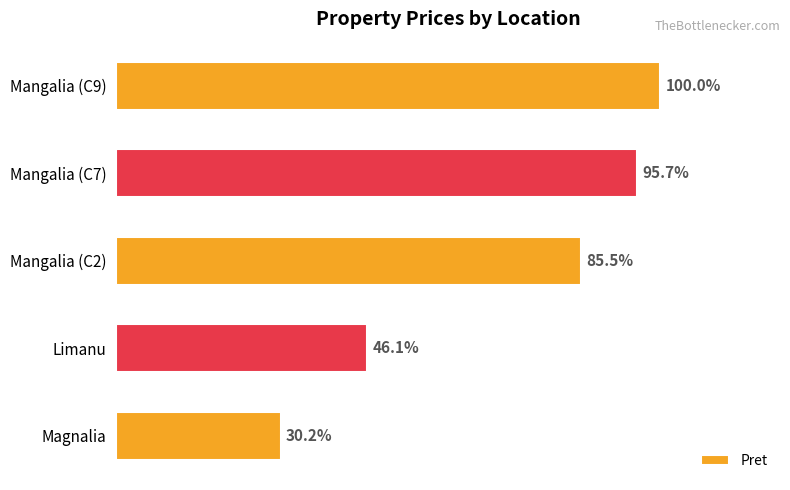

Does the chart contain stacked bars?

No